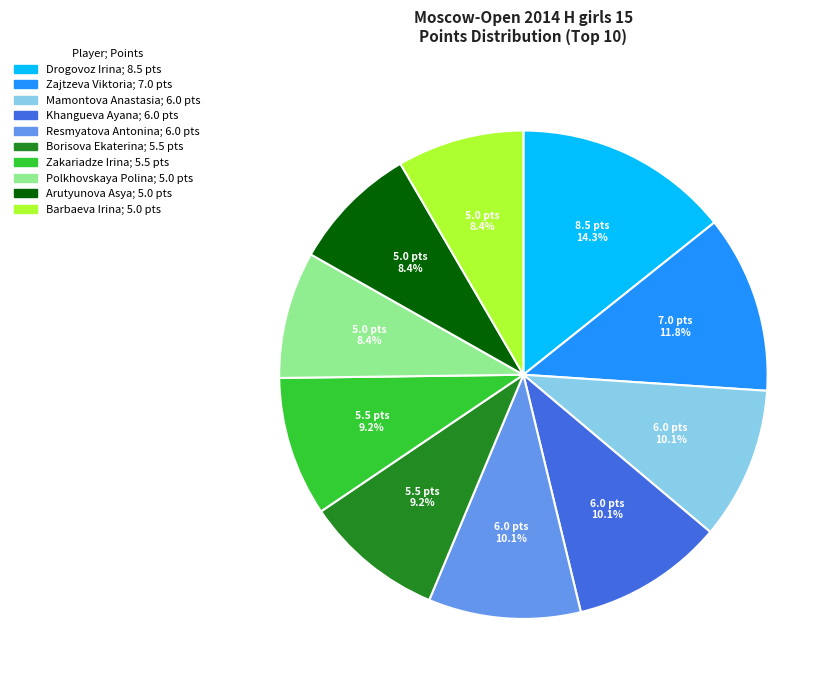

Count the number of slices in the pie.

10